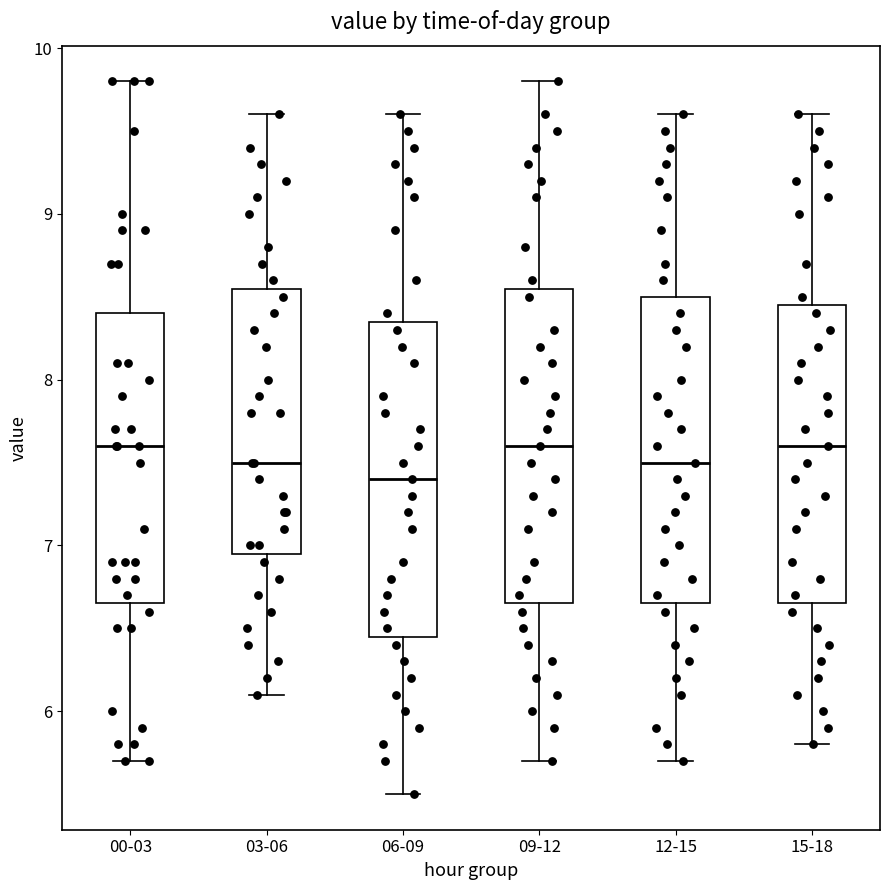

Where is the lower edge of the box for 09-12 on the y-axis? The values are not printed on the chart, so give them approximately, as read against the axis.

6.7